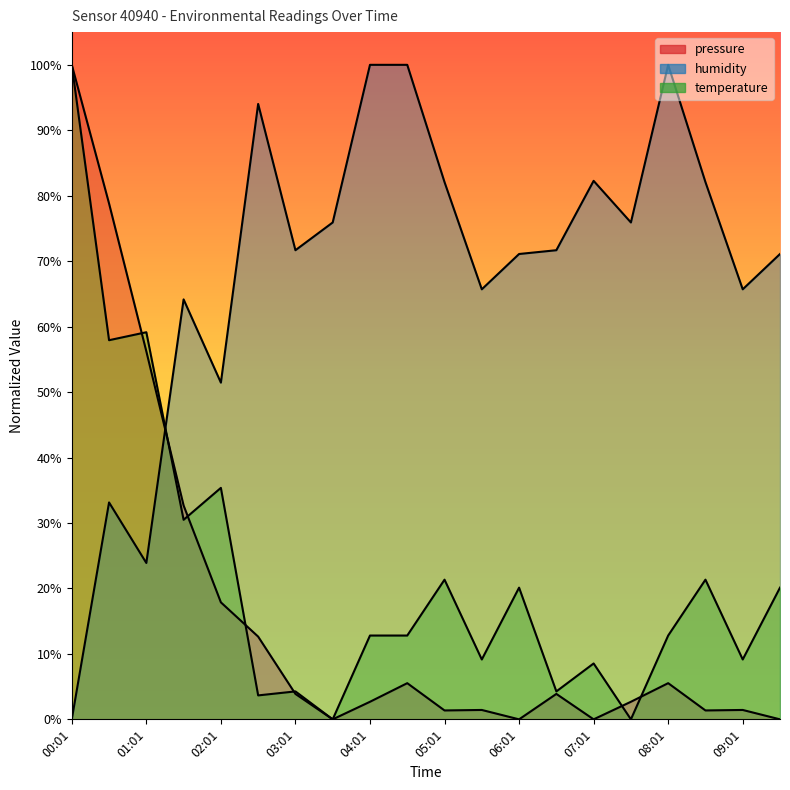

At which category is the sum across all series the highest?

00:01